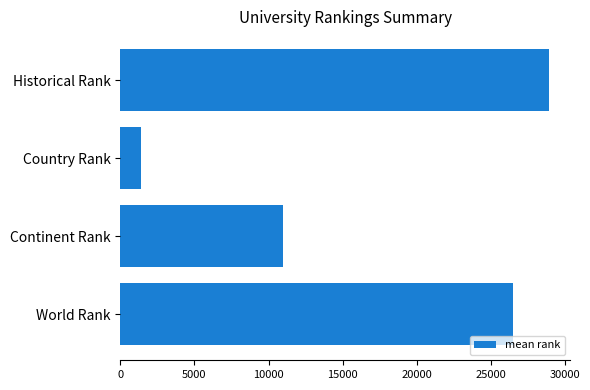

At which category does the chart reach its minimum across all series?

Country Rank